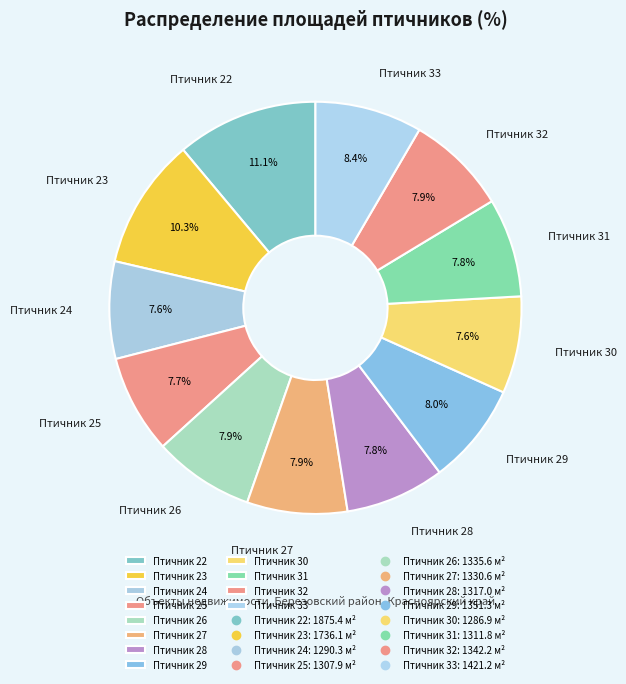

What percentage is the Птичник 27 slice, to the nearest percent?

8%